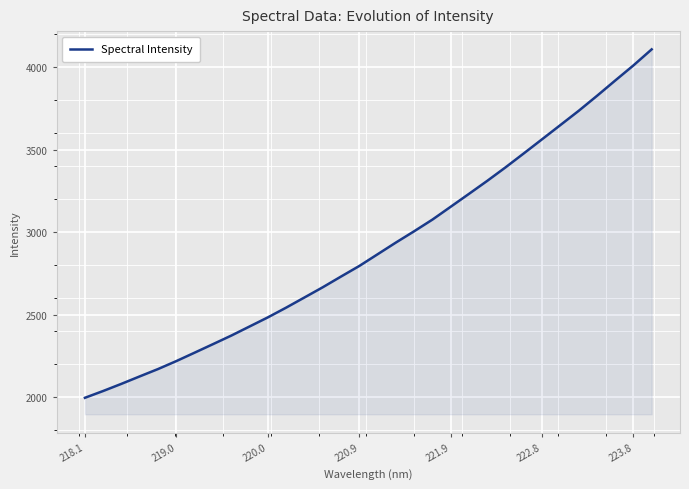

What is the difference between the maximum and minimum values?

2112.8